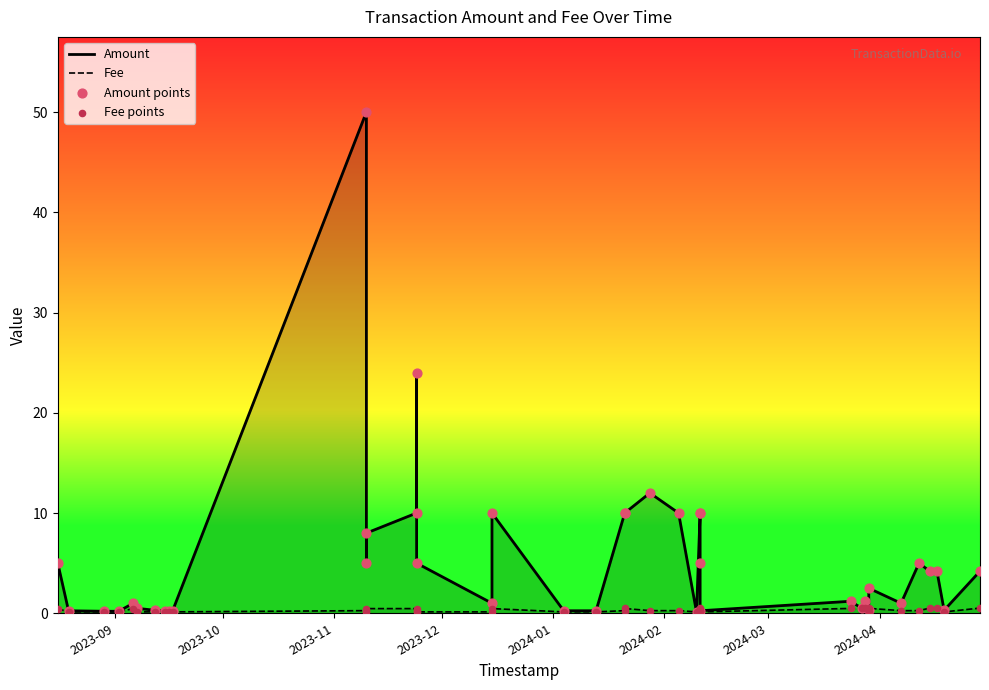

Is the value of Amount at 22 greater than the value of Amount points at 20?

Yes